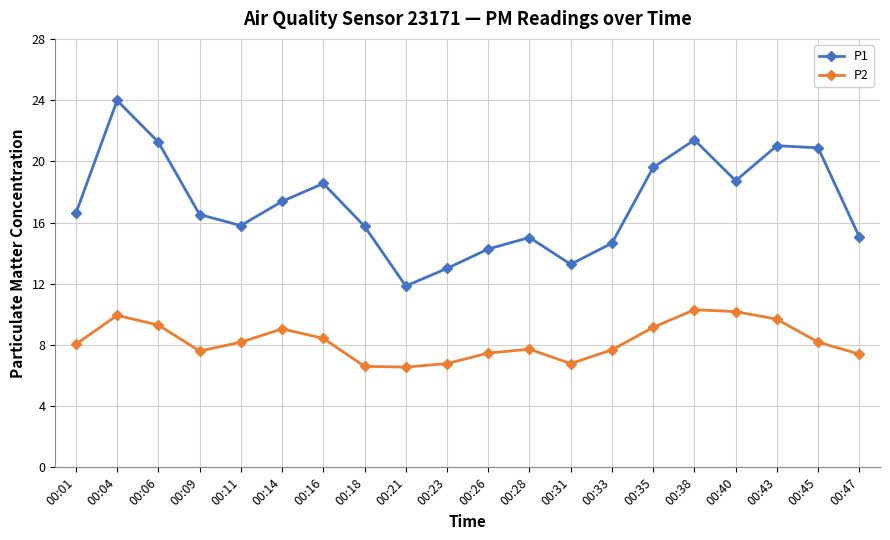

At which category is the sum across all series the highest?

00:04